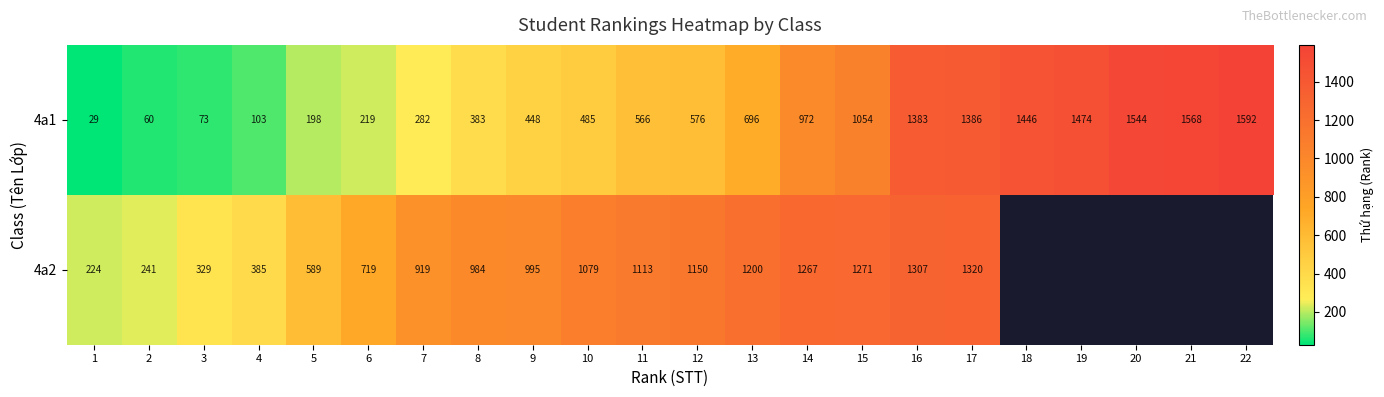

At which category is the sum across all series the highest?

17